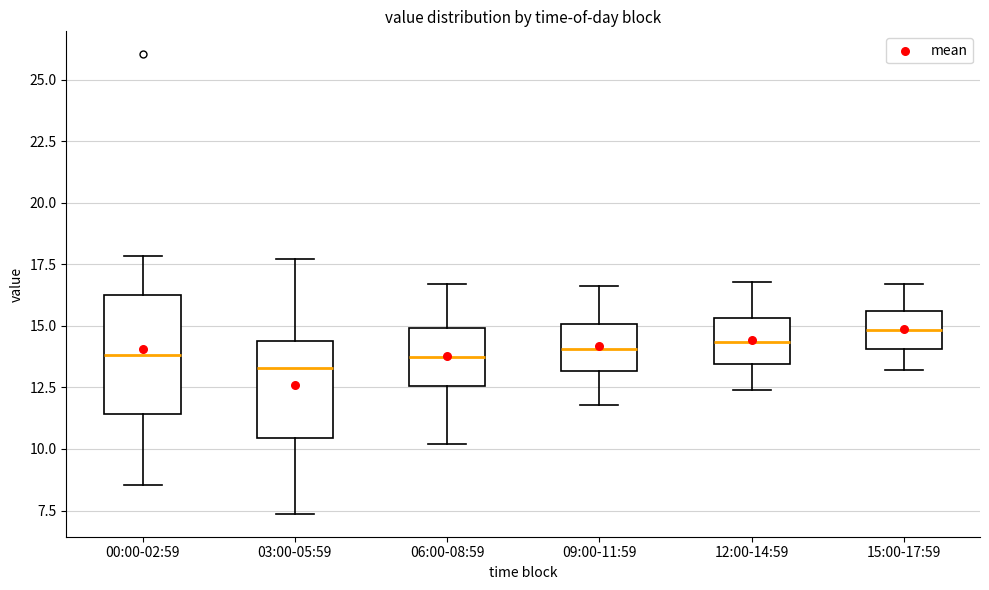

Where does the lower whisker of the box for 03:00-05:59 end on the y-axis? The values are not printed on the chart, so give them approximately, as read against the axis.

7.5